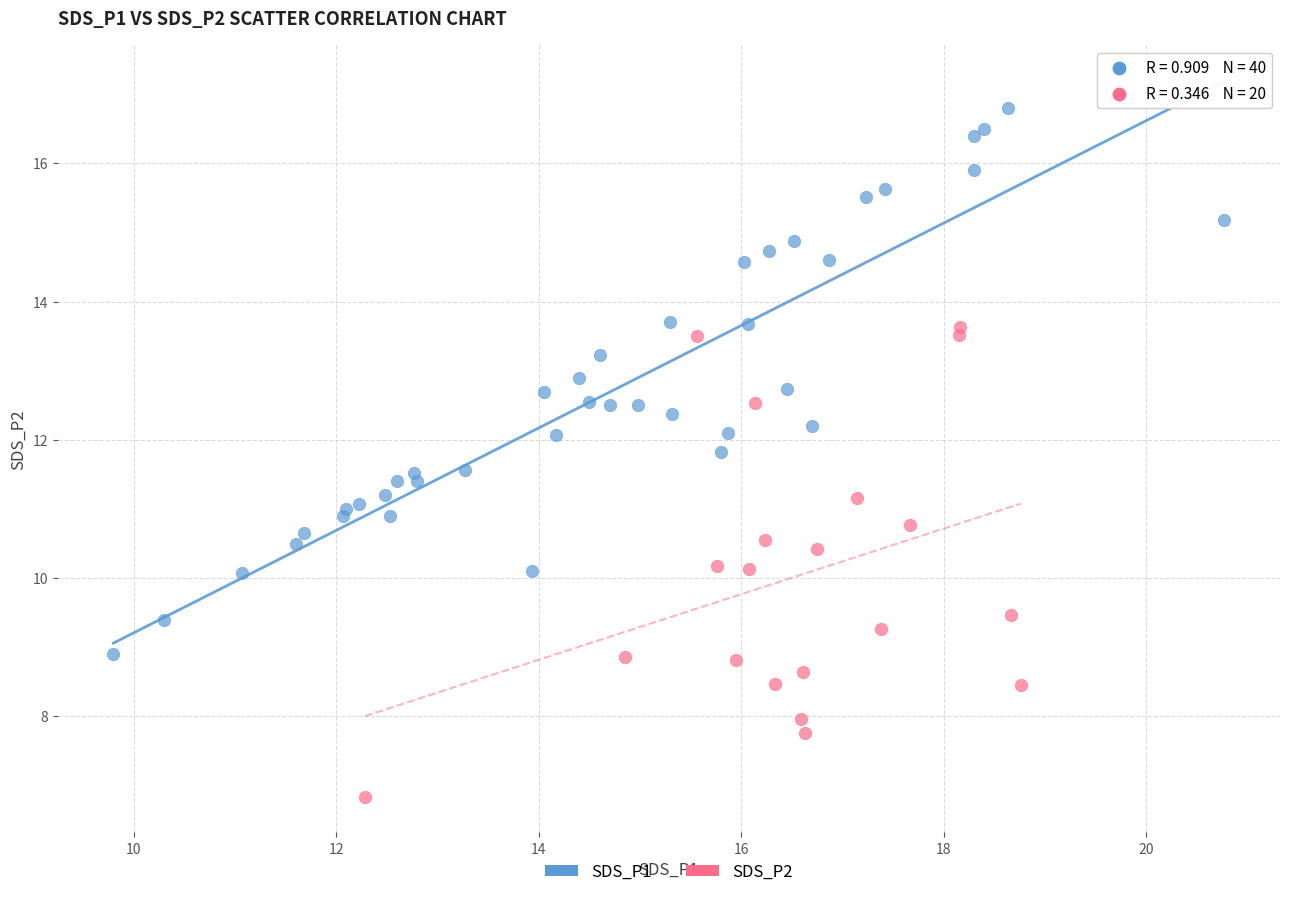

Which series contains the highest Y value?

SDS_P1